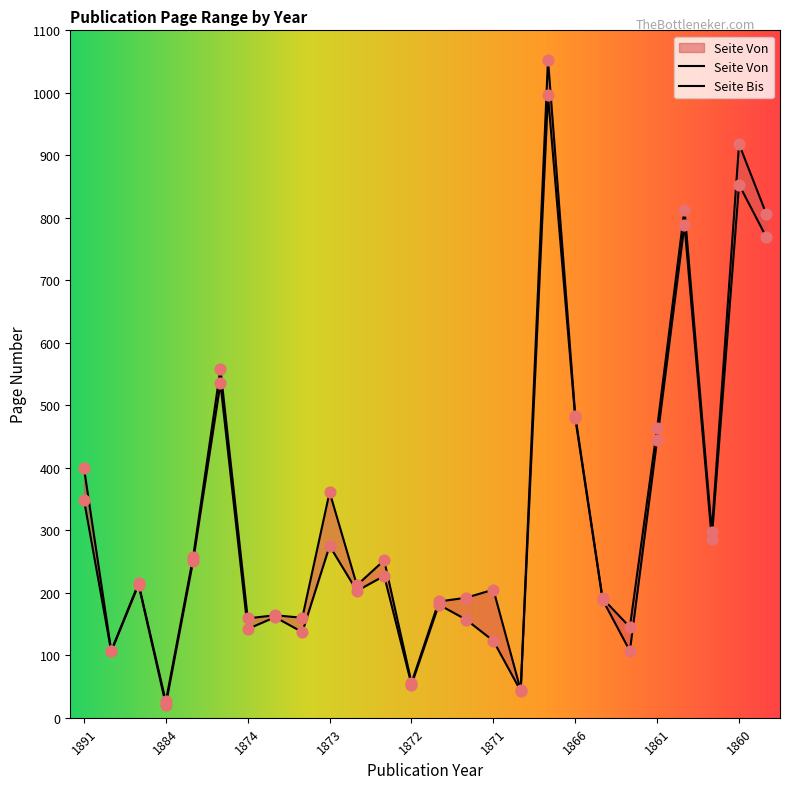

Is the value of Seite Bis at 1860 greater than the value of Seite Von at 1877?

Yes